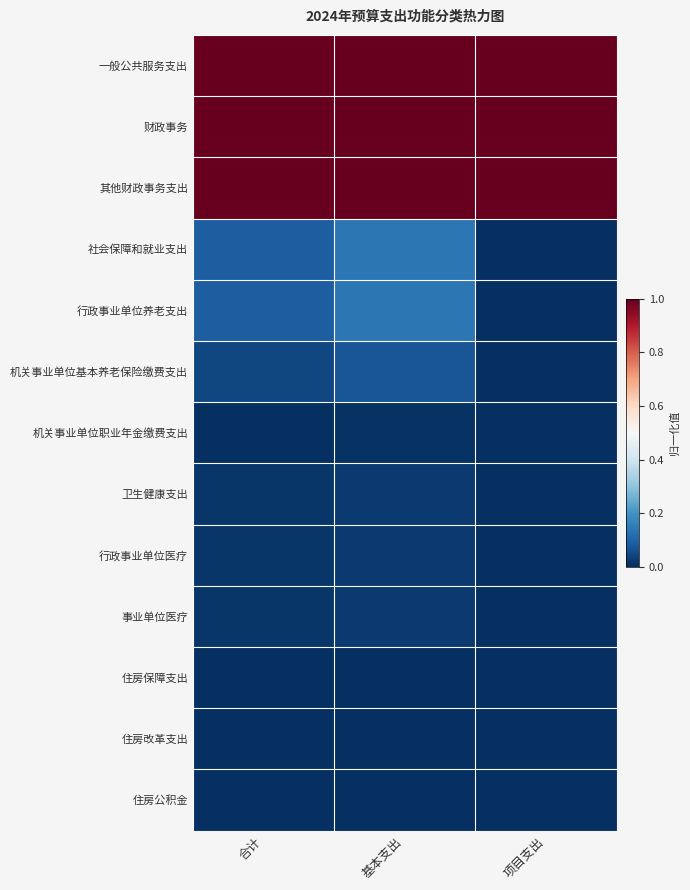

List the series in order of their peak value, lowest first.

住房保障支出, 住房改革支出, 住房公积金, 机关事业单位职业年金缴费支出, 卫生健康支出, 行政事业单位医疗, 事业单位医疗, 机关事业单位基本养老保险缴费支出, 社会保障和就业支出, 行政事业单位养老支出, 一般公共服务支出, 财政事务, 其他财政事务支出